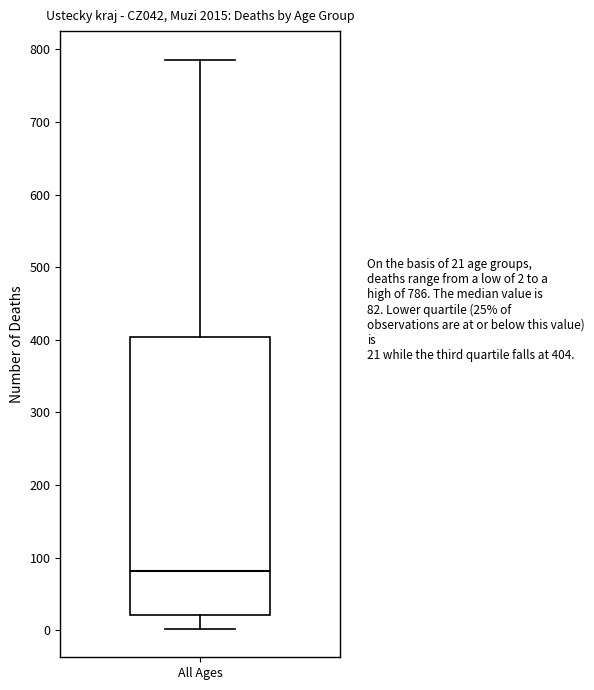

Where does the median line of the box for All Ages sit on the y-axis? The values are not printed on the chart, so give them approximately, as read against the axis.

80